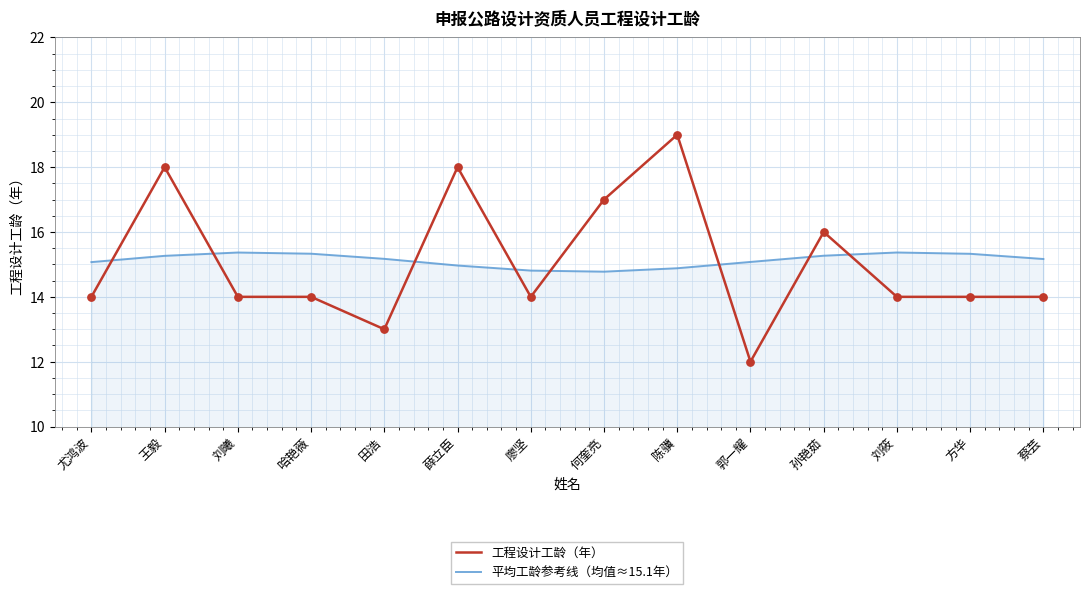

Is the value of 工程设计工龄（年） at 廖坚 greater than the value of 平均工龄参考线（均值≈15.1年） at 廖坚?

No